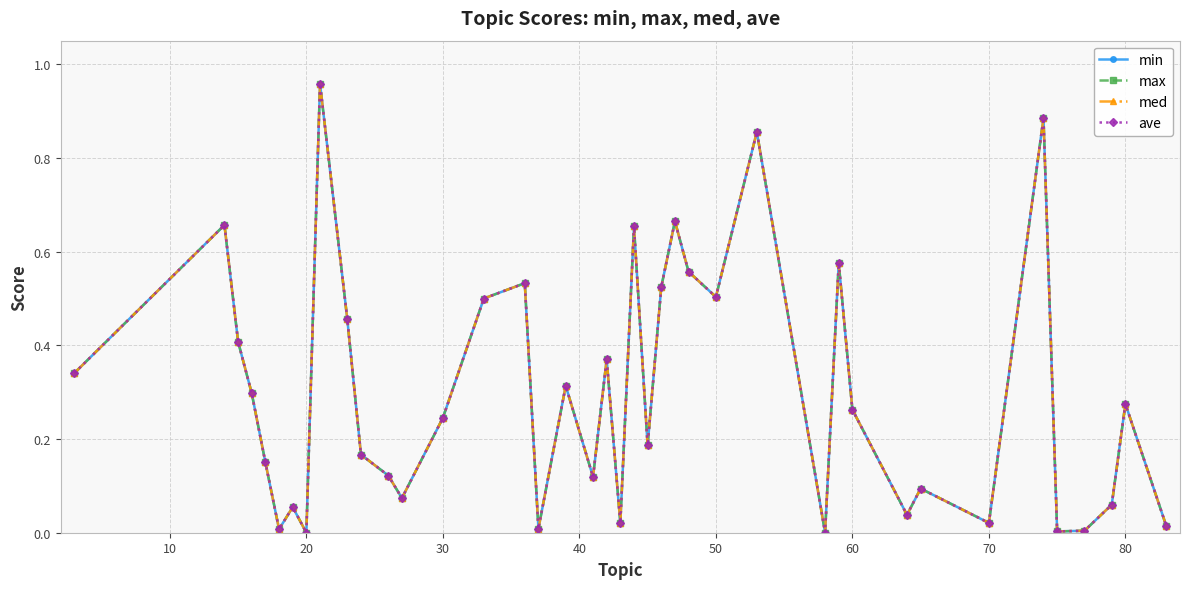

Does the chart have visible grid lines?

Yes